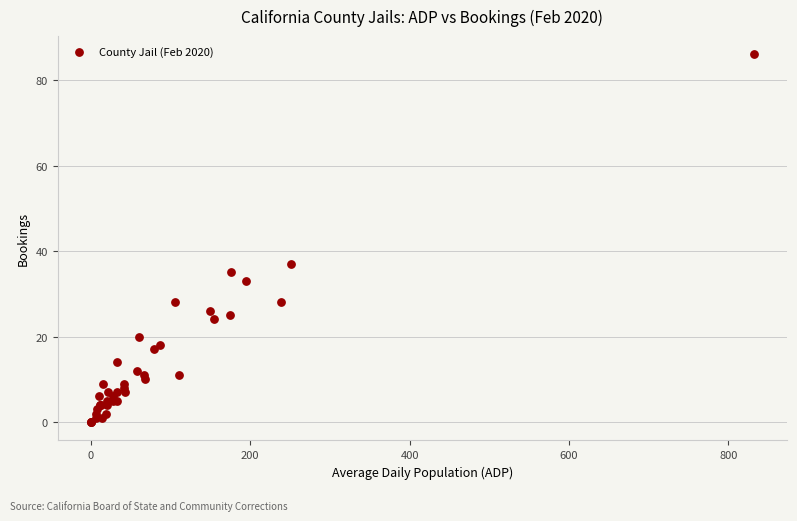

What Y value in the scatter plot is closest to 43?

37